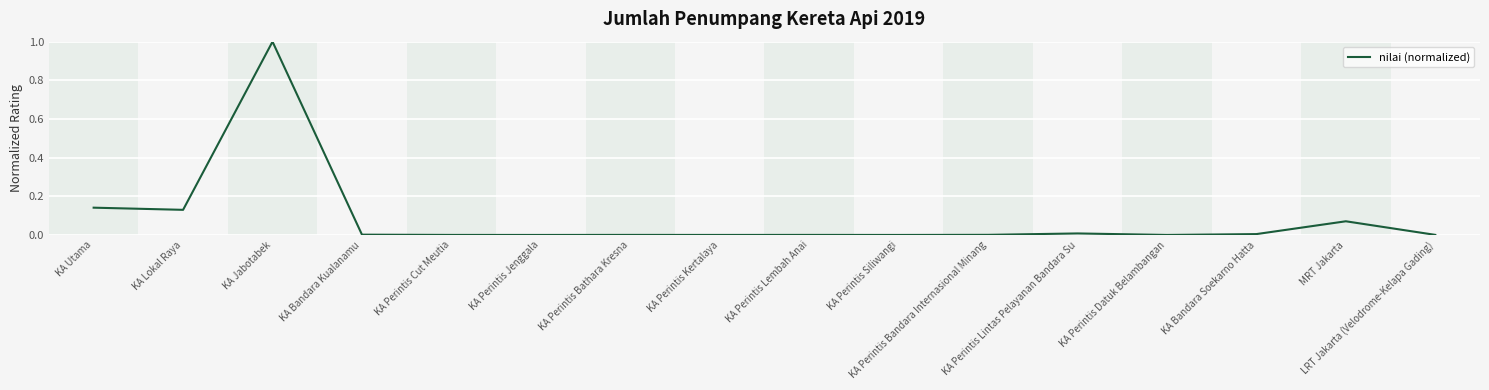

What is the greatest value displayed?

1.0